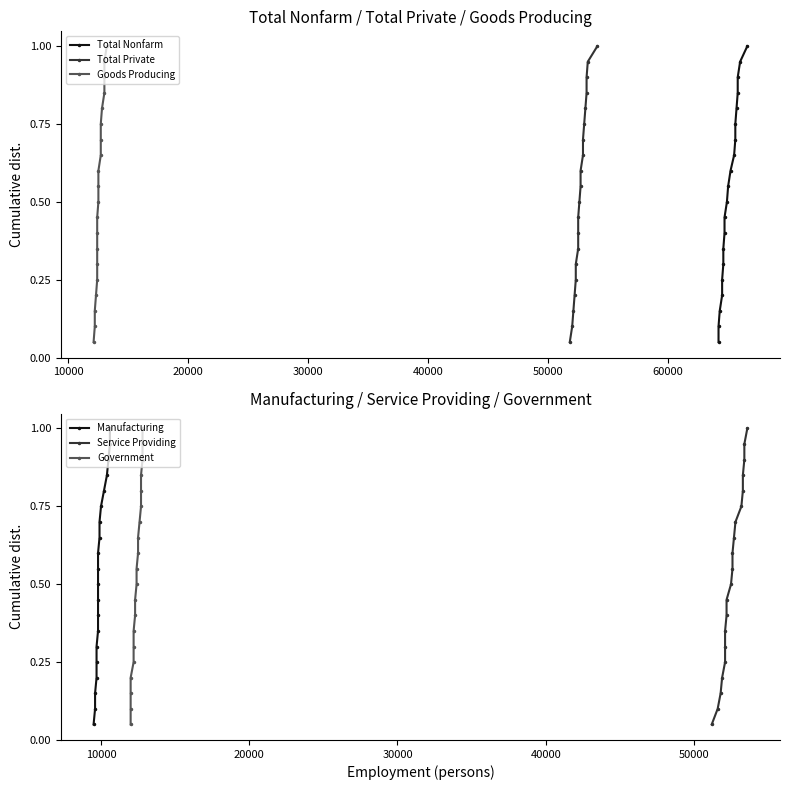

True or false: Government and Total Private intersect in this chart.

False